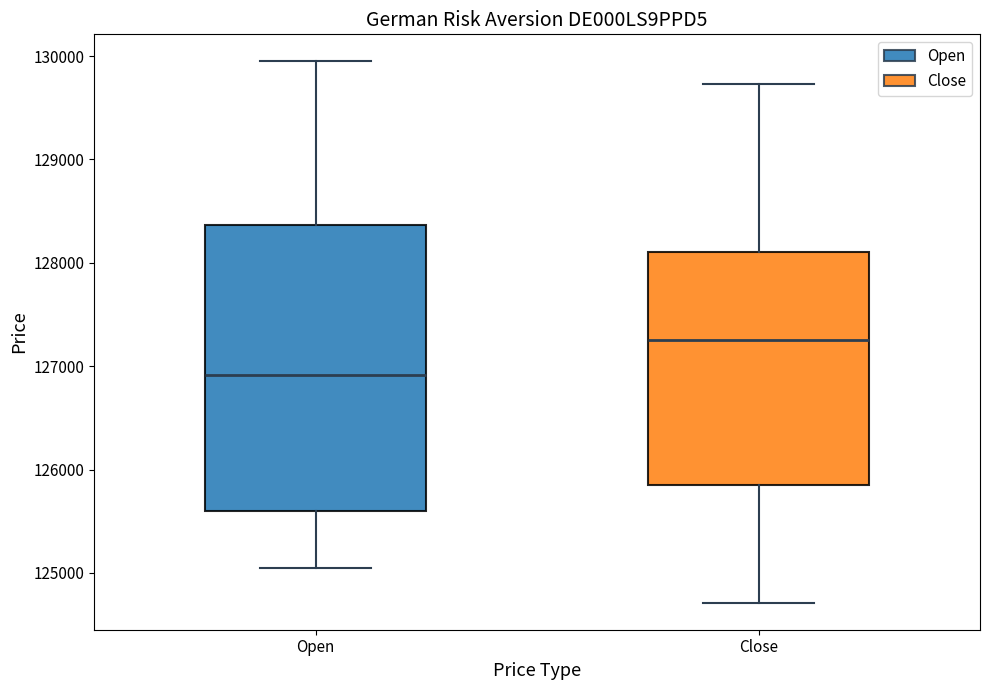

Reading left to right, read every box against the y-axis: the position of its median line, the range the box covers, and the ends of its whiskers. The values are not printed on the chart, so give them approximately, as read against the axis.

Open: median 126900, box 125600 to 128400, whiskers 125000 to 129900
Close: median 127300, box 125900 to 128100, whiskers 124700 to 129700